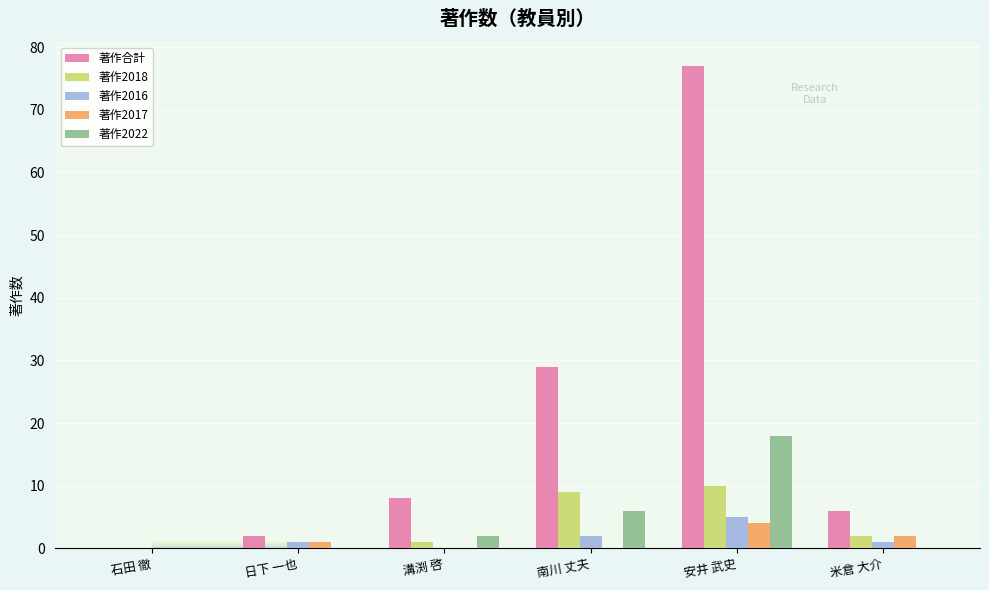

The 著作合計 series shows 0 at 石田 徹. True or false?

True